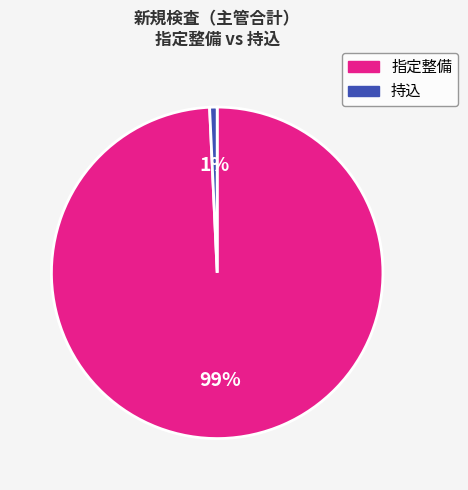

To the nearest percent, what percentage of the pie is 持込?

1%